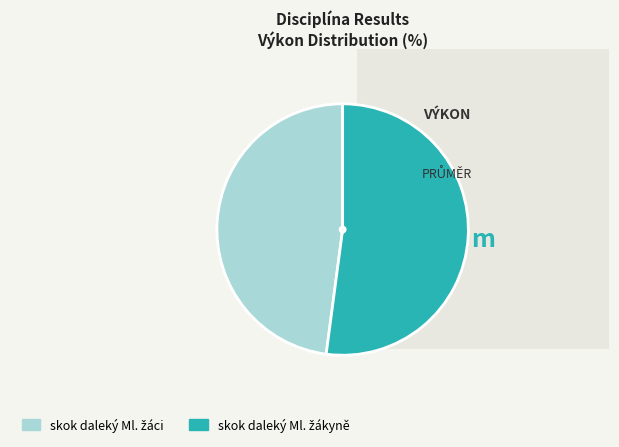

Is there a majority slice in this chart?

Yes